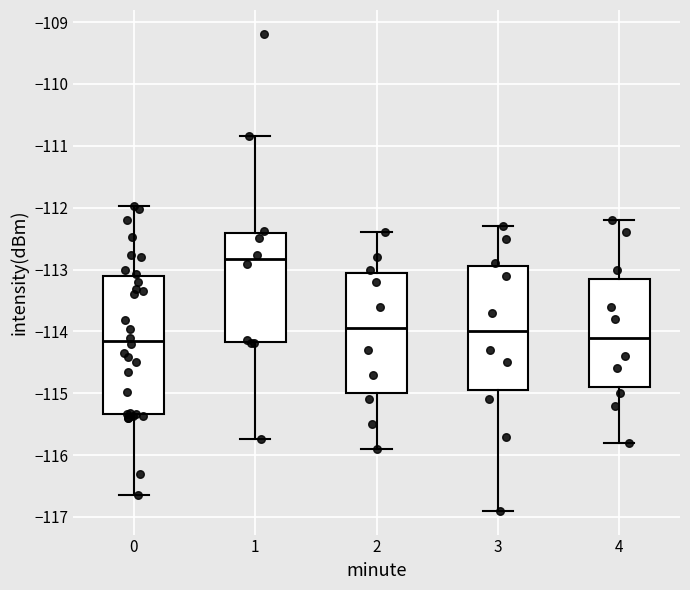

Reading left to right, transcribe this box plot: for each box, give where its median line is, the range the box spans, and where its two whiskers end, as read against the y-axis. The values are not printed on the chart, so give them approximately, as read against the axis.

0: median -114.2, box -115.3 to -113.1, whiskers -116.6 to -112.0
1: median -112.8, box -114.2 to -112.4, whiskers -115.7 to -110.8
2: median -113.9, box -115.0 to -113.0, whiskers -115.9 to -112.4
3: median -114.0, box -114.9 to -112.9, whiskers -116.9 to -112.3
4: median -114.1, box -114.9 to -113.1, whiskers -115.8 to -112.2